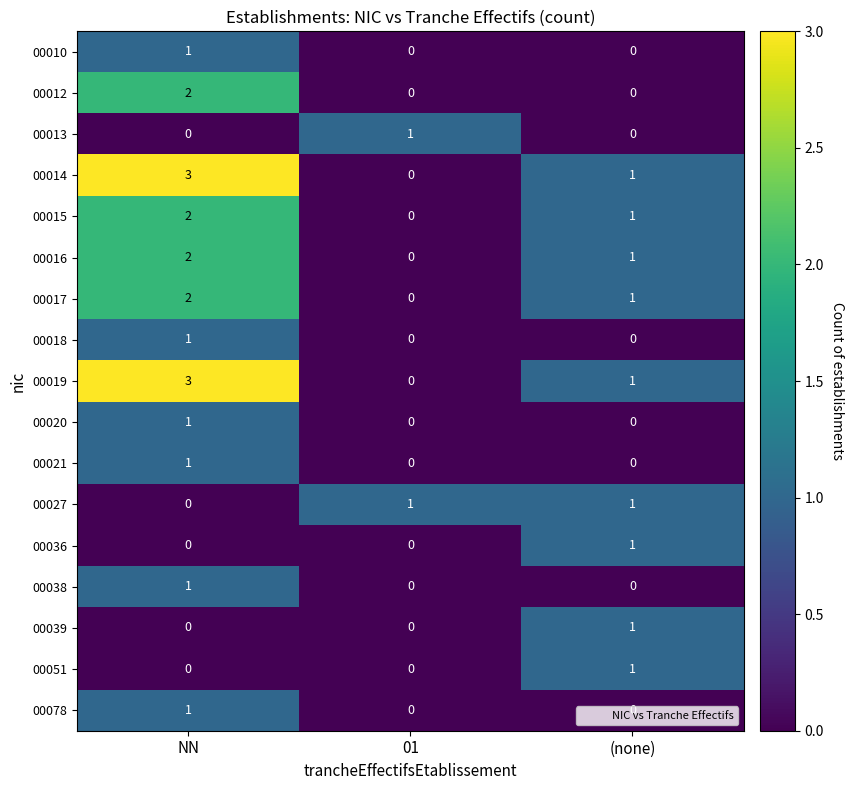

Is it true that 00021 equals 0 at (none)?

True